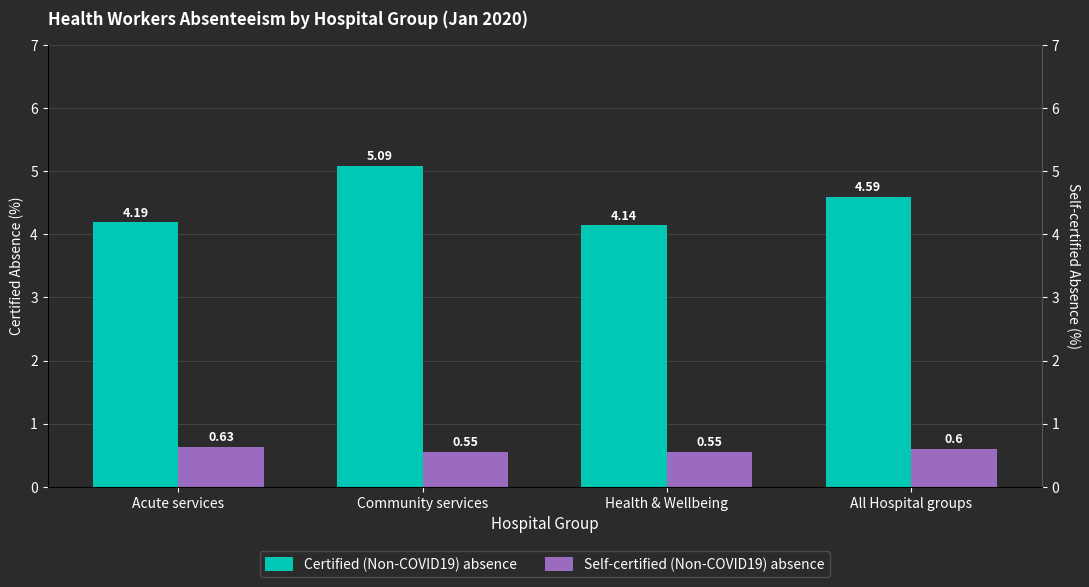

What is the value of the Self-certified (Non-COVID19) absence bar at the 1st from the left?

0.6